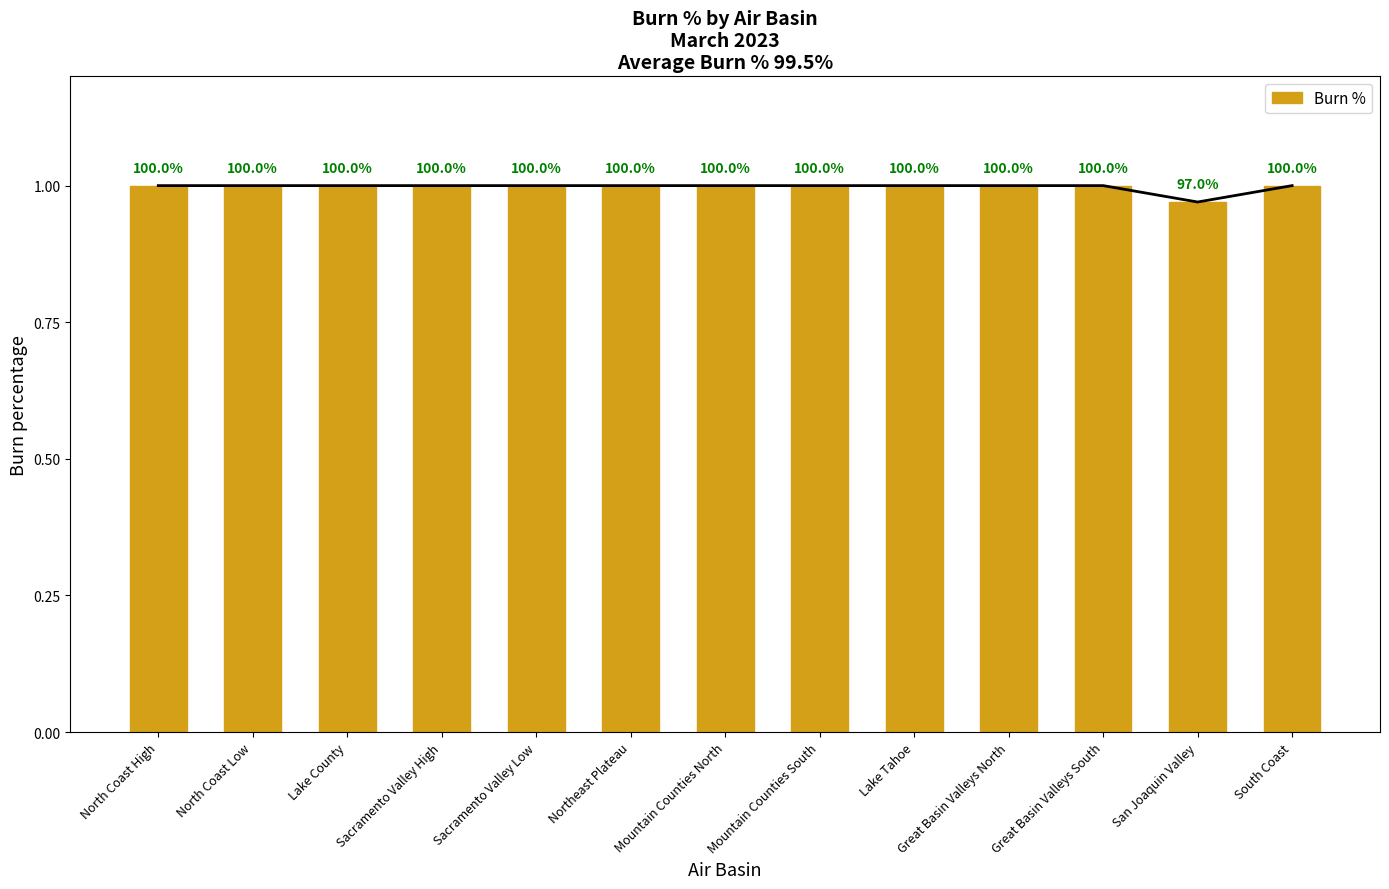

Approximately how many times larger is the value at Lake Tahoe compared to Lake County?

1.0